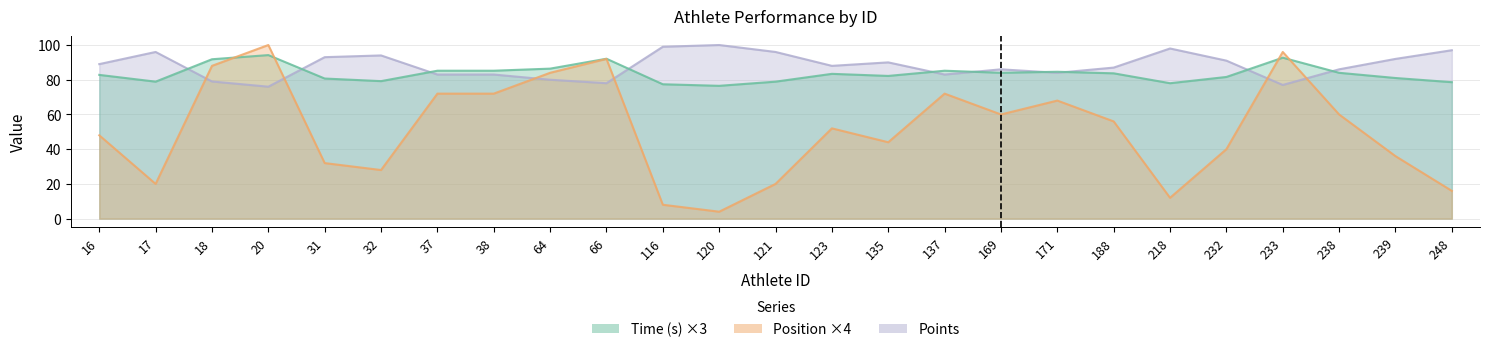

Which series changed the most between 37 and 64?

Points